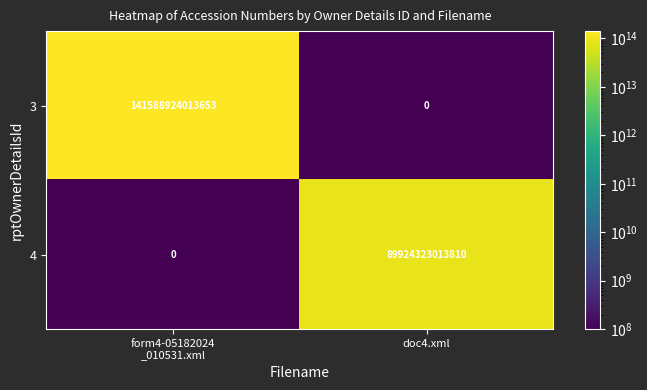

How many positive values does the 4 series have?

1